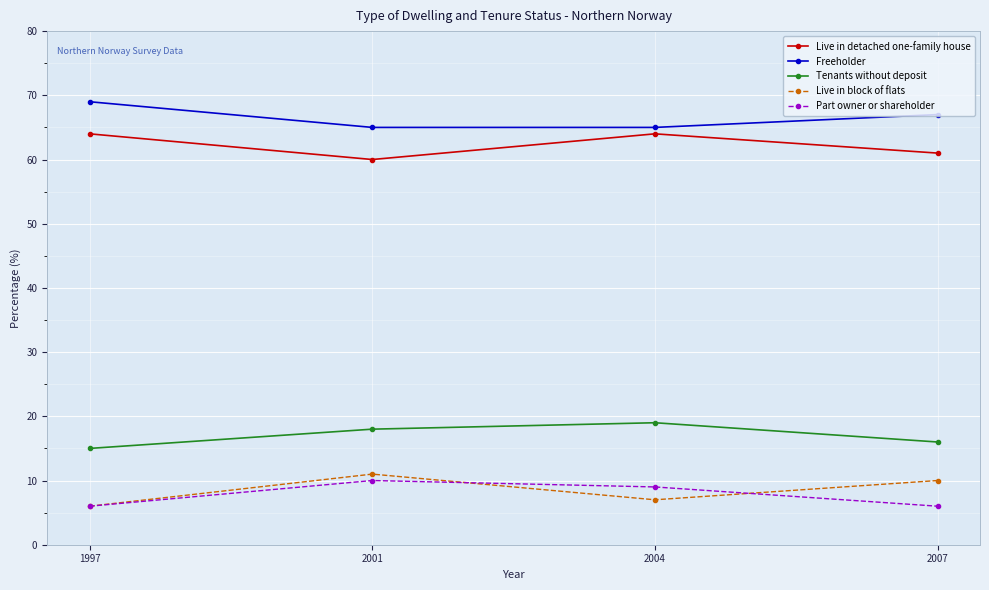

What is the sum of all Part owner or shareholder values?

31